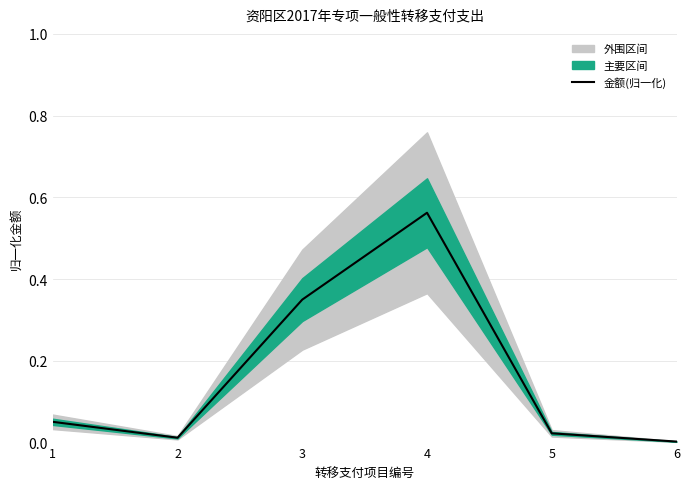

What is the value of the 3rd point from the left?

0.3